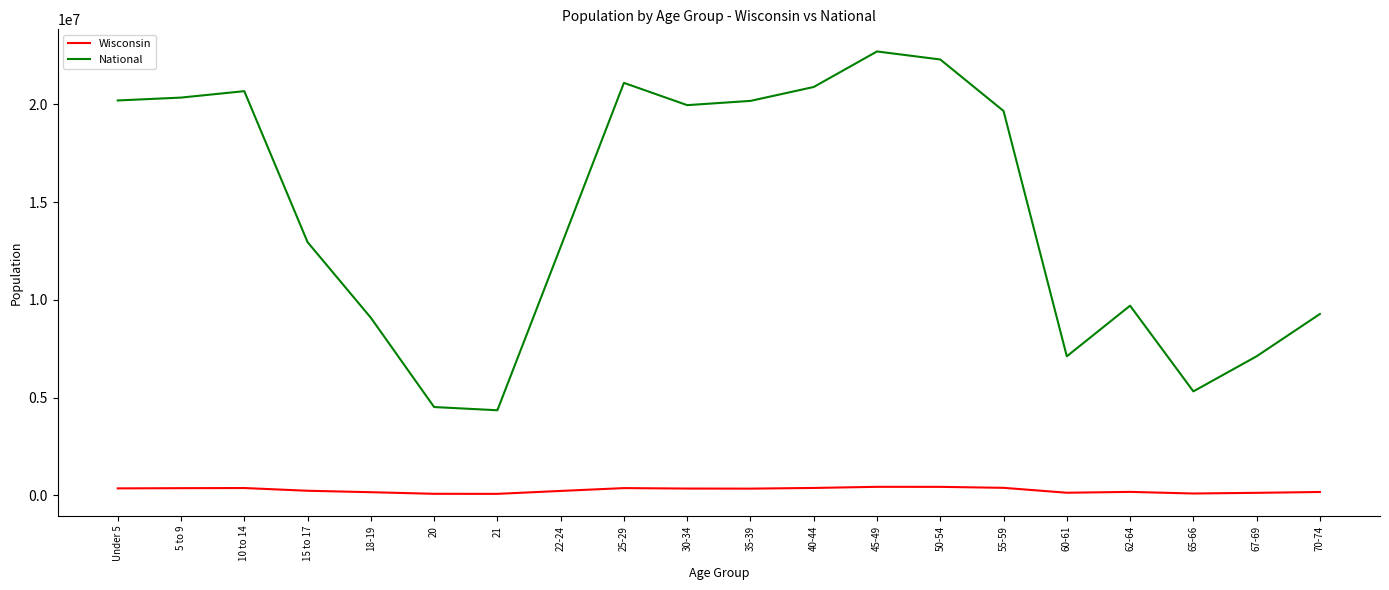

List the series in order of their overall mean, highest first.

National, Wisconsin